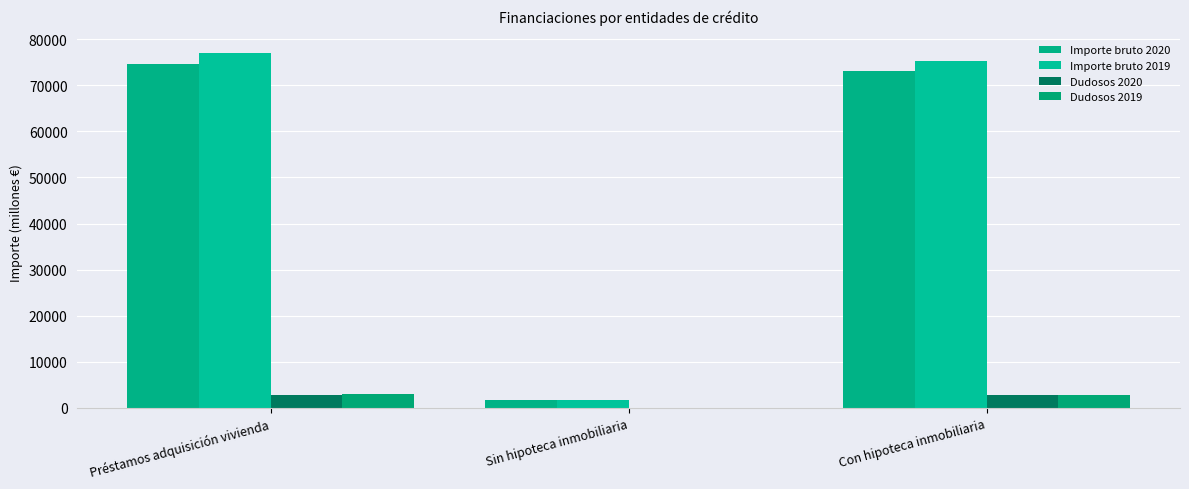

Are the bars grouped side by side (vs. stacked)?

Yes